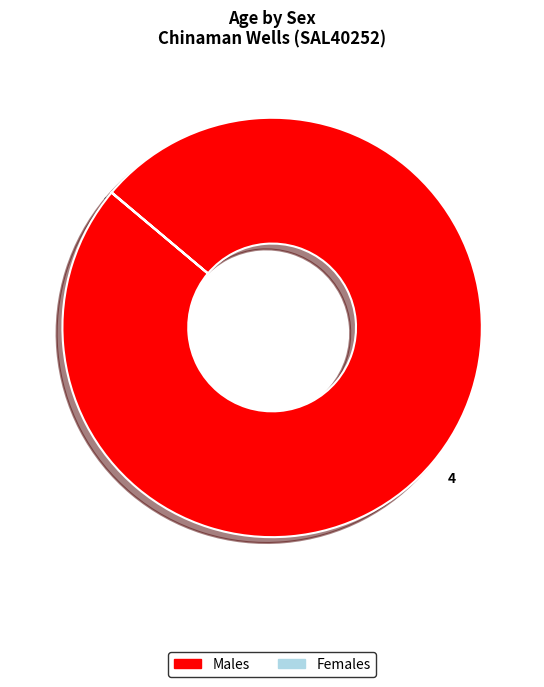

Is there a majority slice in this chart?

Yes